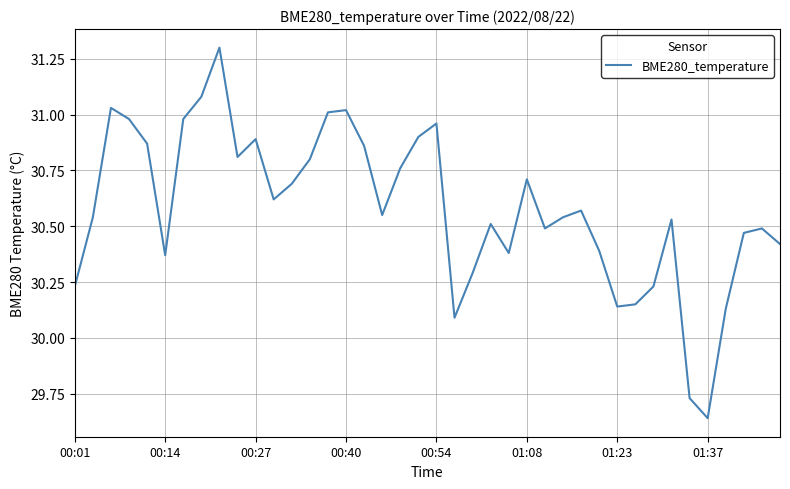

What is the greatest value displayed?

31.3